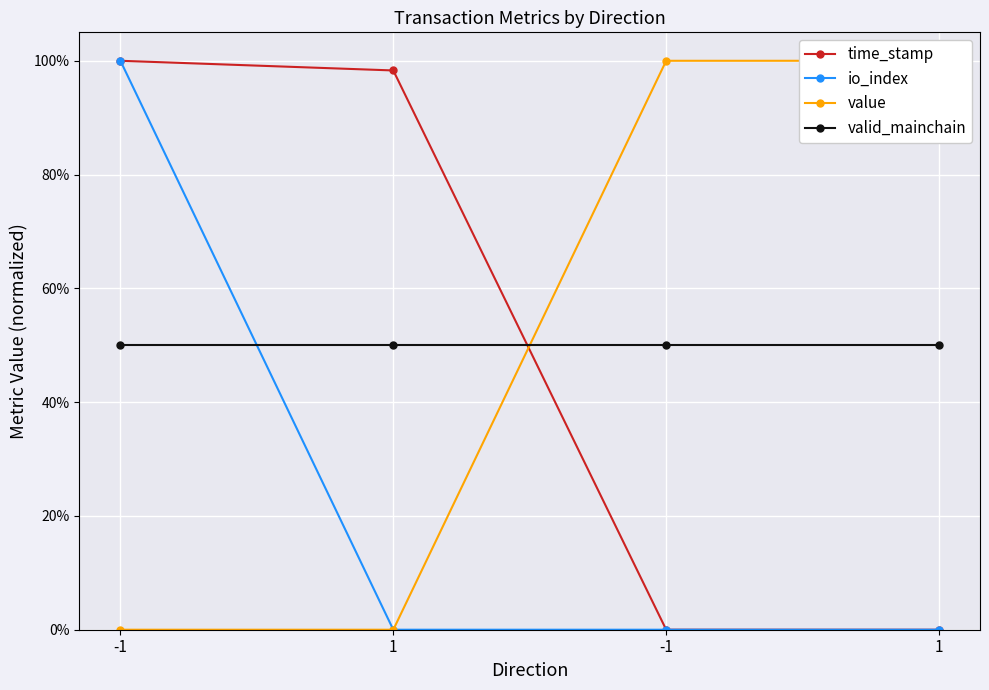

True or false: io_index and value cross at least once.

False